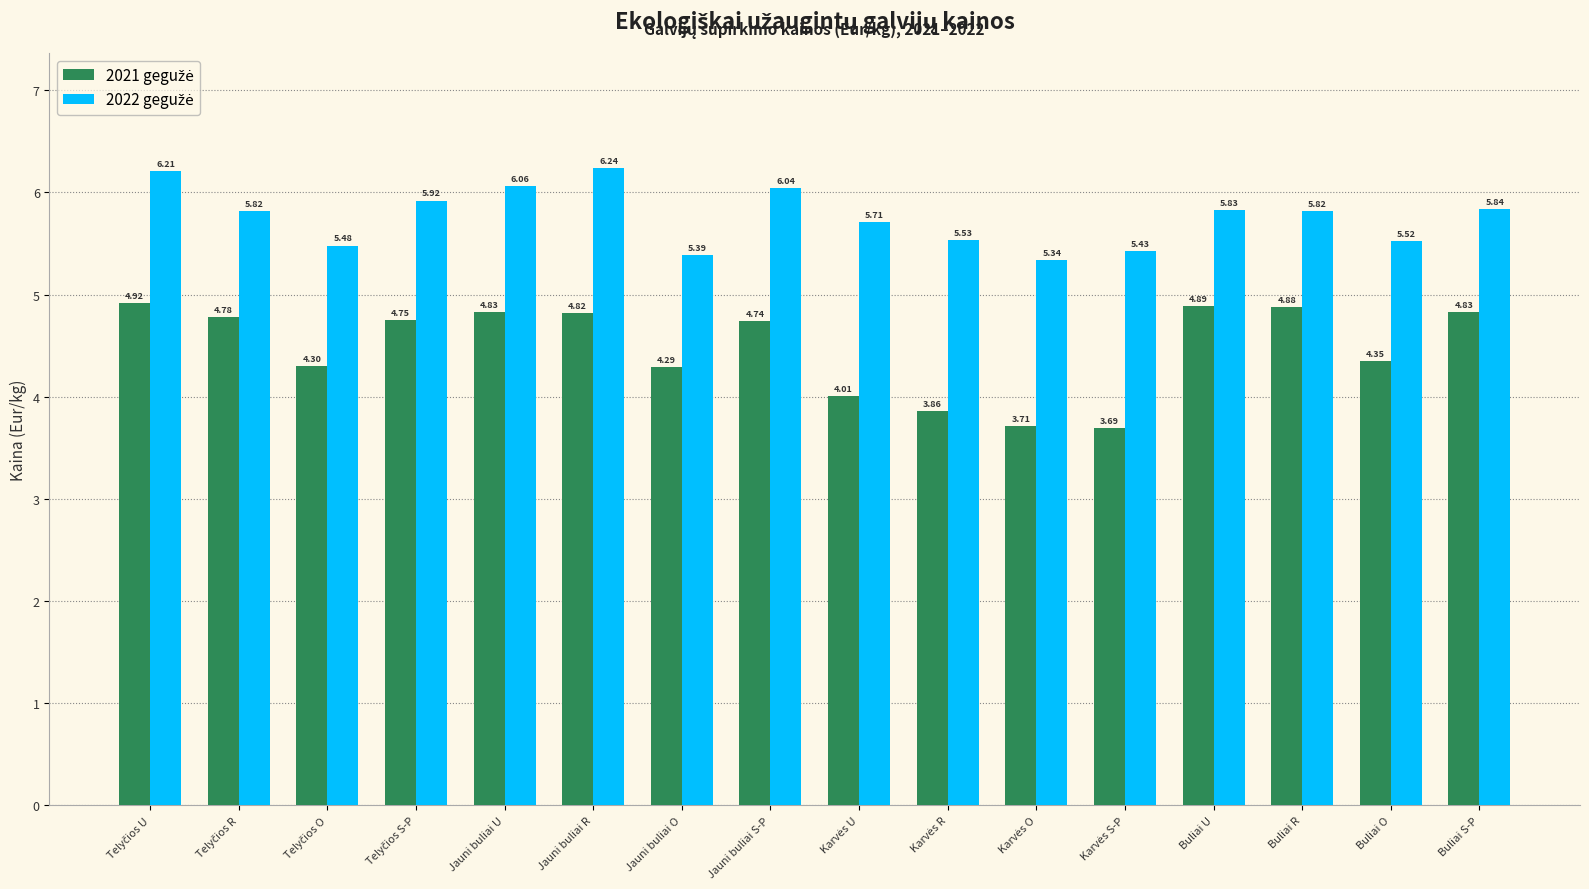

What is the difference between the highest and lowest values at Buliai O?

1.2